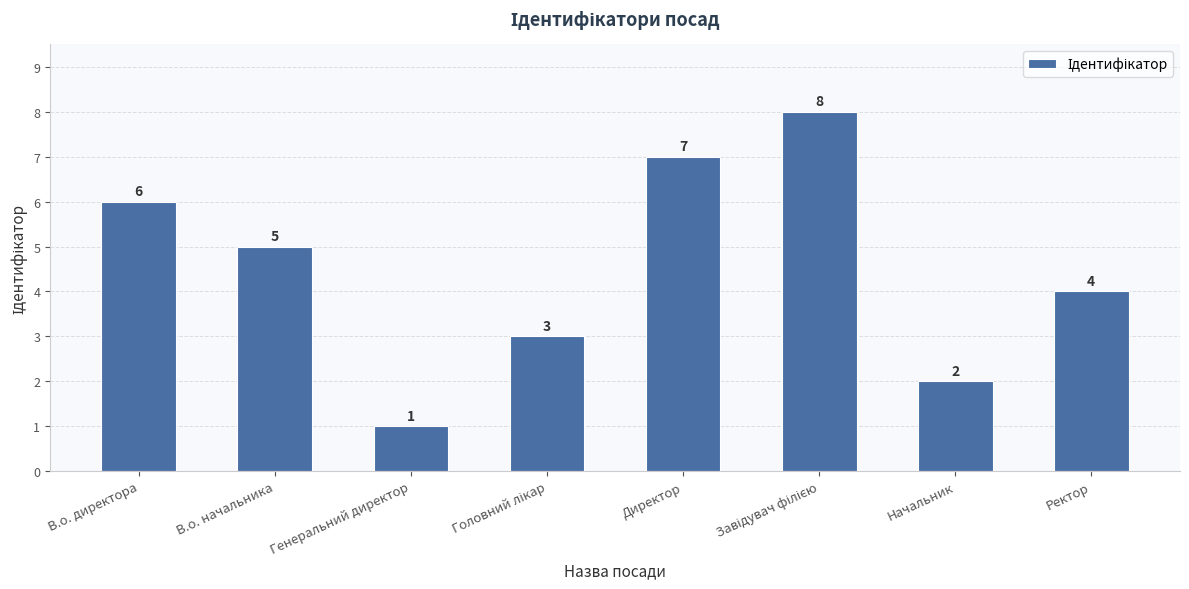

How many bars are there in total?

8